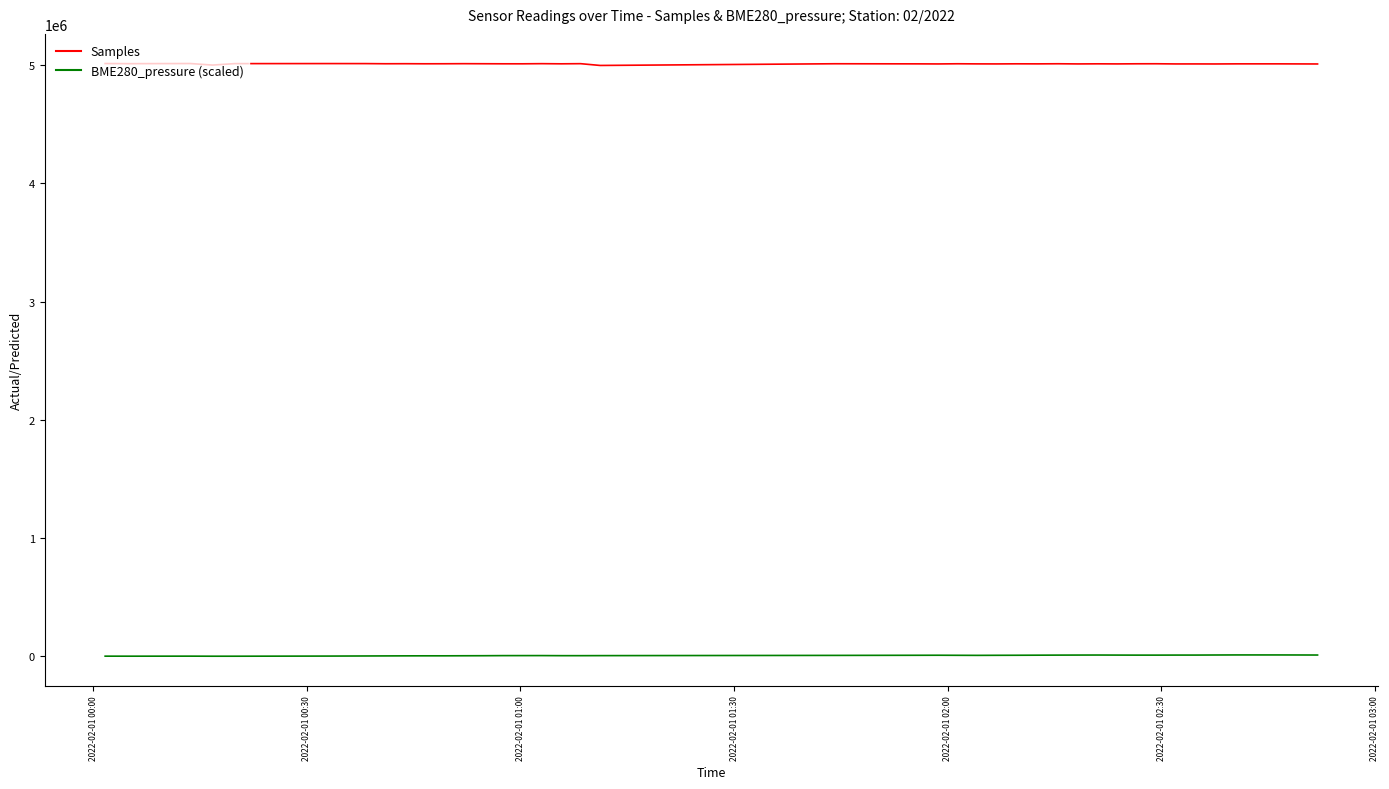

True or false: Samples and BME280_pressure (scaled) cross at least once.

False